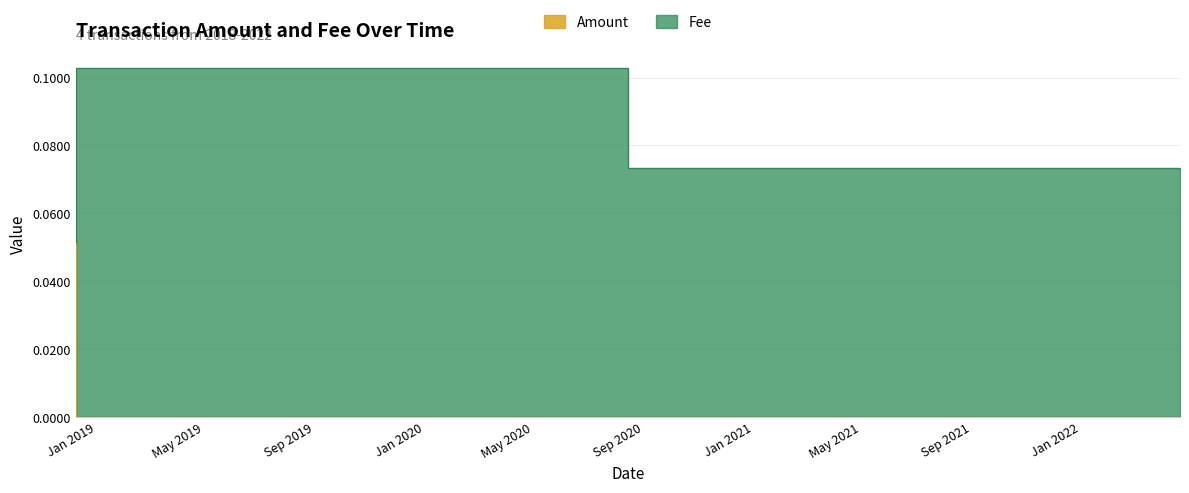

What is the spread (max minus min) of values at 2018-12-08 23:04:04?

0.1